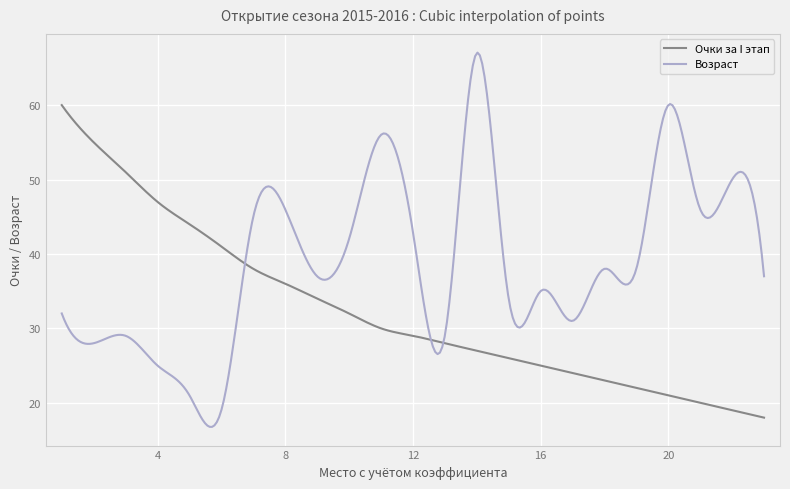

List the series in order of their peak value, lowest first.

Очки за I этап, Возраст